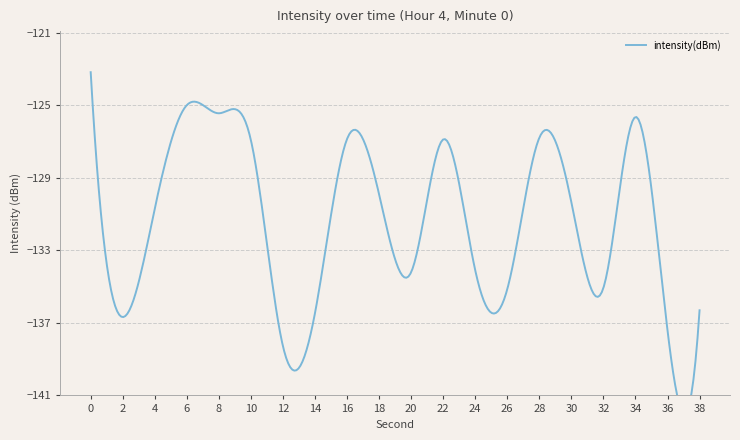

How many lines are shown in the chart?

1